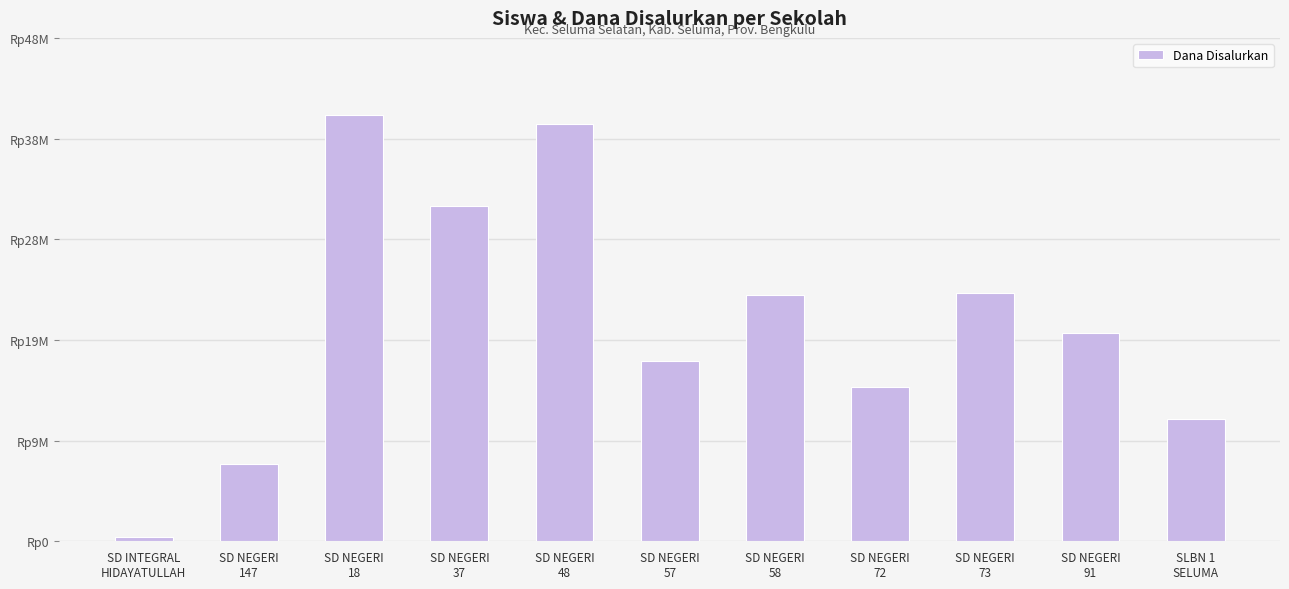

Rank the categories by value from lowest to highest.

SD INTEGRAL
HIDAYATULLAH, SD NEGERI
147, SLBN 1
SELUMA, SD NEGERI
72, SD NEGERI
57, SD NEGERI
91, SD NEGERI
58, SD NEGERI
73, SD NEGERI
37, SD NEGERI
48, SD NEGERI
18